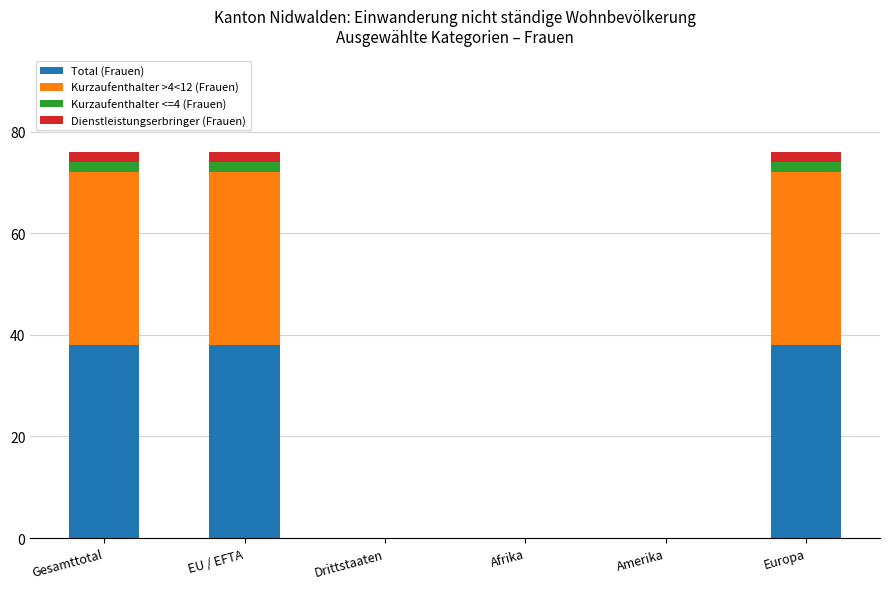

How many series are shown in this chart?

4